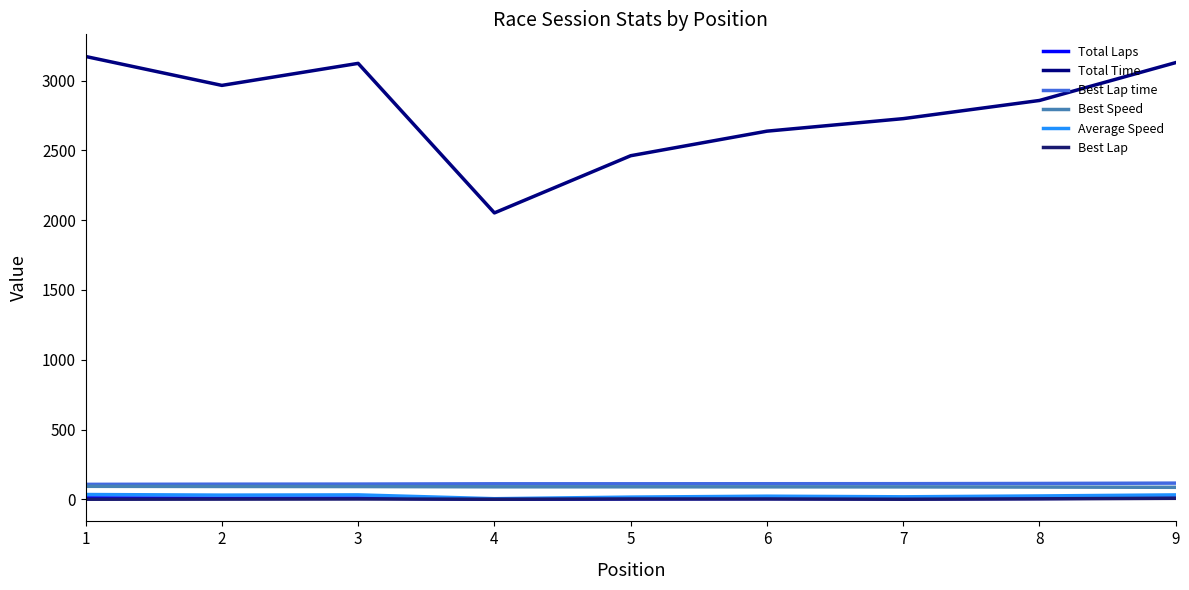

What is the difference between the maximum and minimum values in the Total Time series?

1120.6